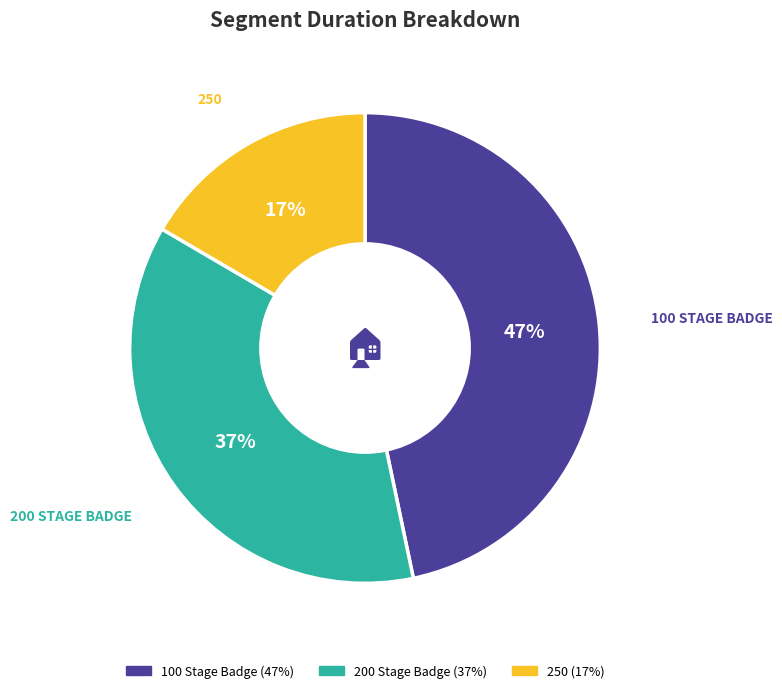

Does 200 Stage Badge account for over 50% of the chart?

No